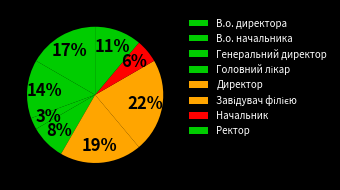

How many slices are in this pie chart?

8